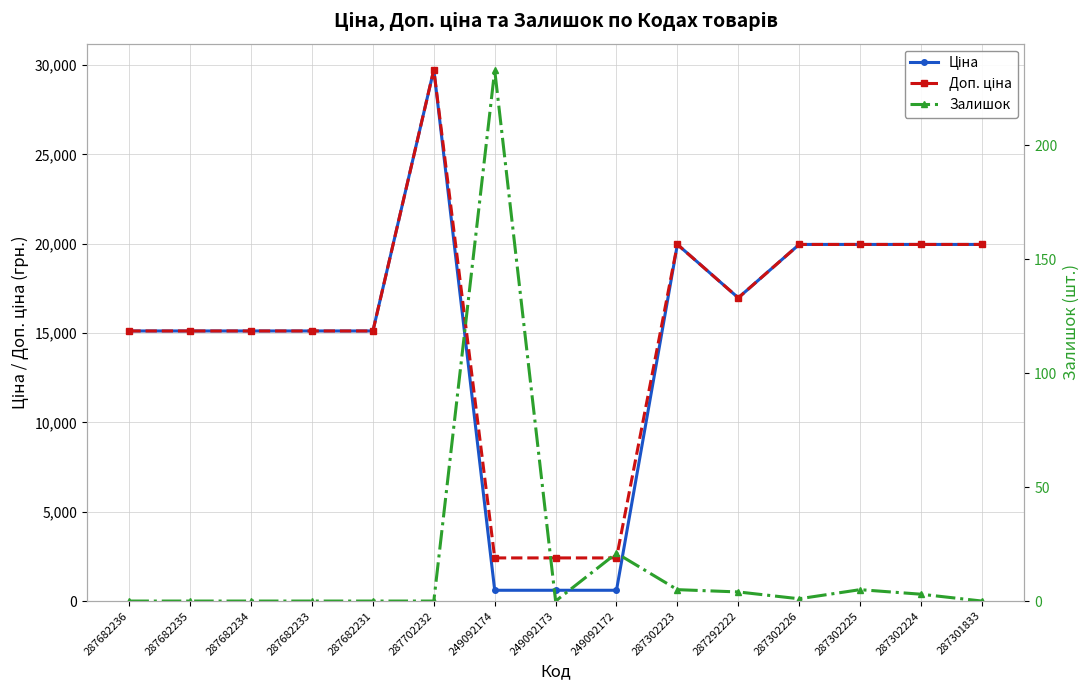

Reading left to right, transcribe all the data shown in this chart.

Ціна: 15120.0	15120.0	15120.0	15120.0	15120.0	29747.2	603.7	603.7	603.7	19964.2	16976.3	19964.2	19964.2	19964.2	19964.2
Доп. ціна: 15120.0	15120.0	15120.0	15120.0	15120.0	29747.2	2414.8	2414.8	2414.8	19964.2	16976.3	19964.2	19964.2	19964.2	19964.2
Залишок: 0.0	0.0	0.0	0.0	0.0	0.0	233.0	0.0	21.0	5.0	4.0	1.0	5.0	3.0	0.0